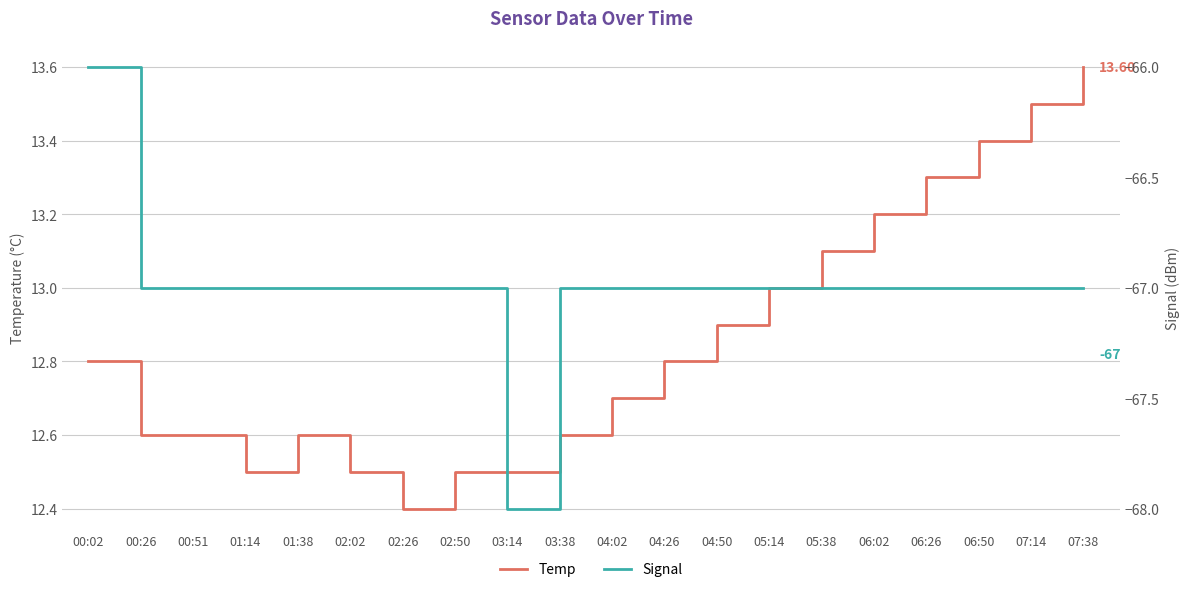

True or false: Temp and Signal intersect in this chart.

False